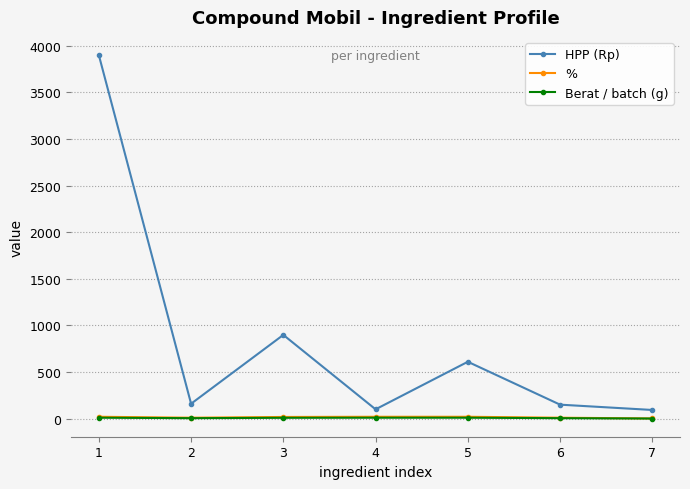

What is the approximate value of Berat / batch (g) at 6?

5.0